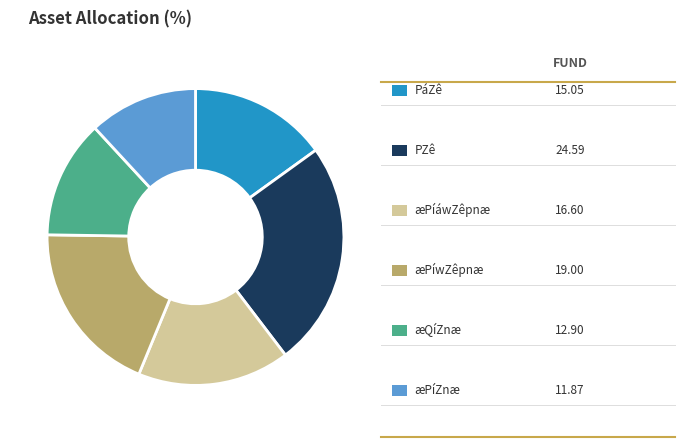

Is there a majority slice in this chart?

No